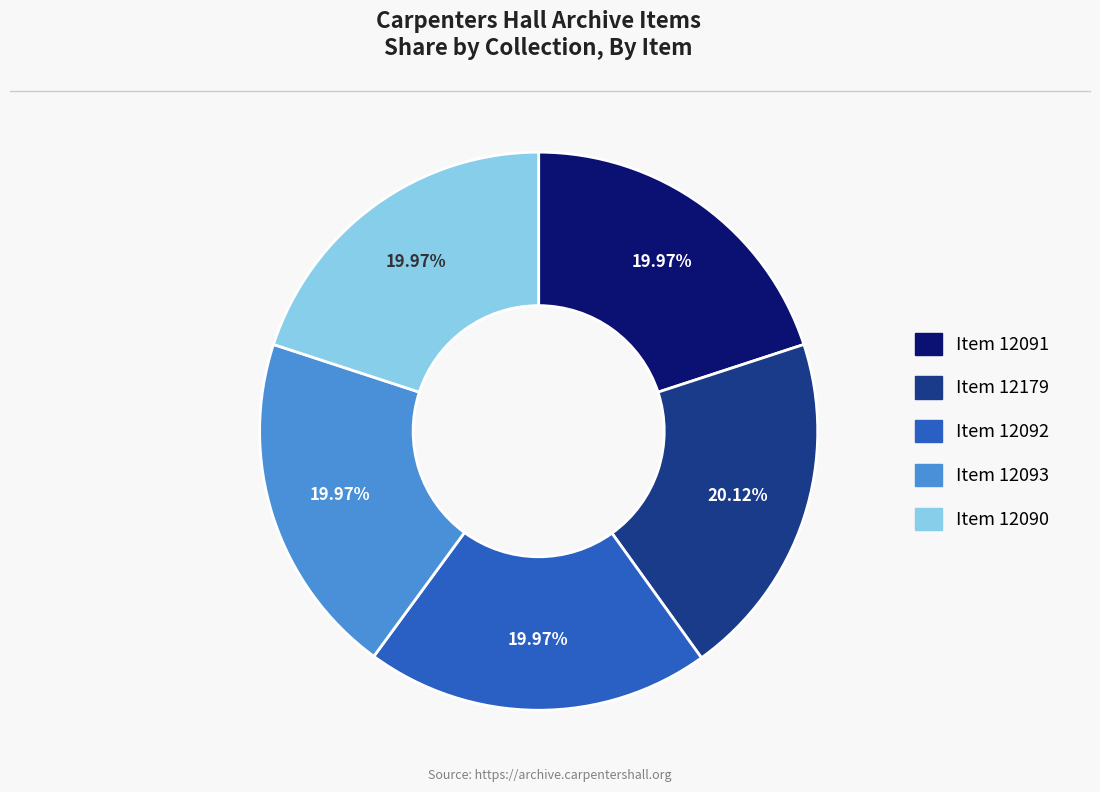

Is there any slice that represents more than half of the pie?

No